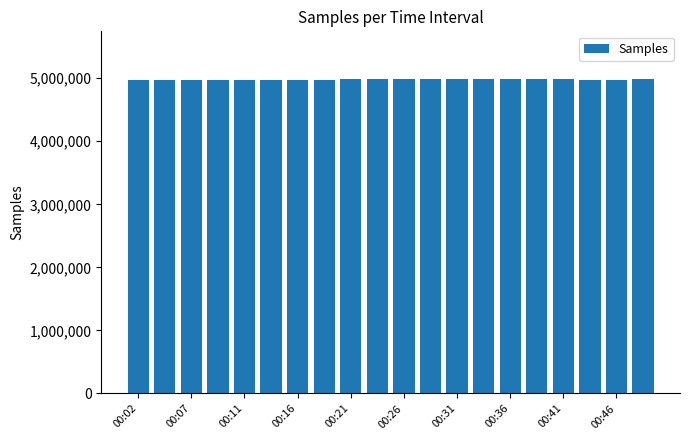

Are the bars grouped side by side (vs. stacked)?

No